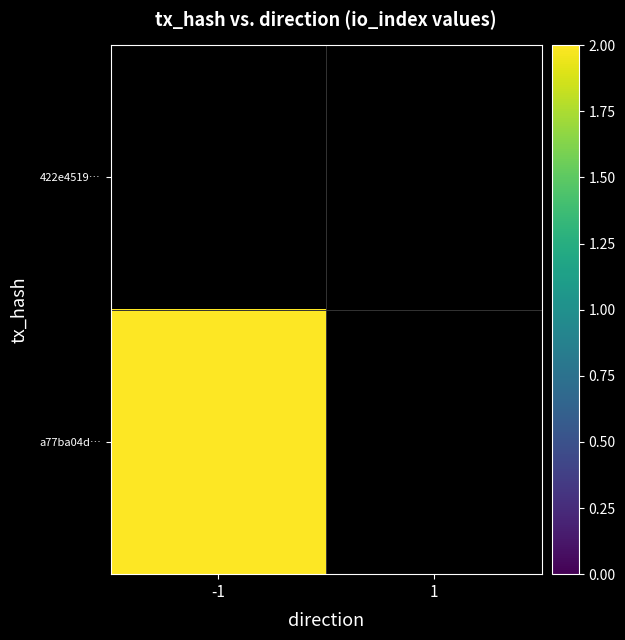

Which category has the highest value in the a77ba04d… series?

-1